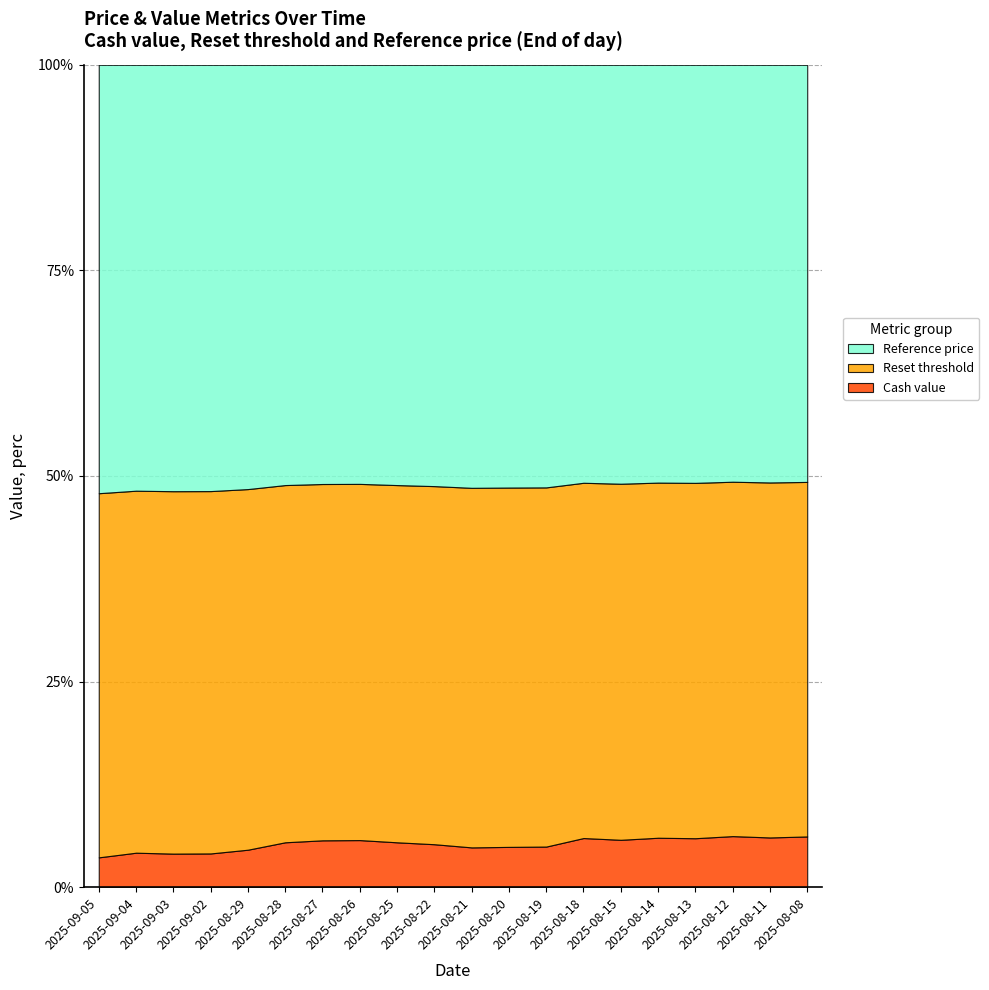

What is the value of the Reset threshold point at the 10th from the left?

151.3